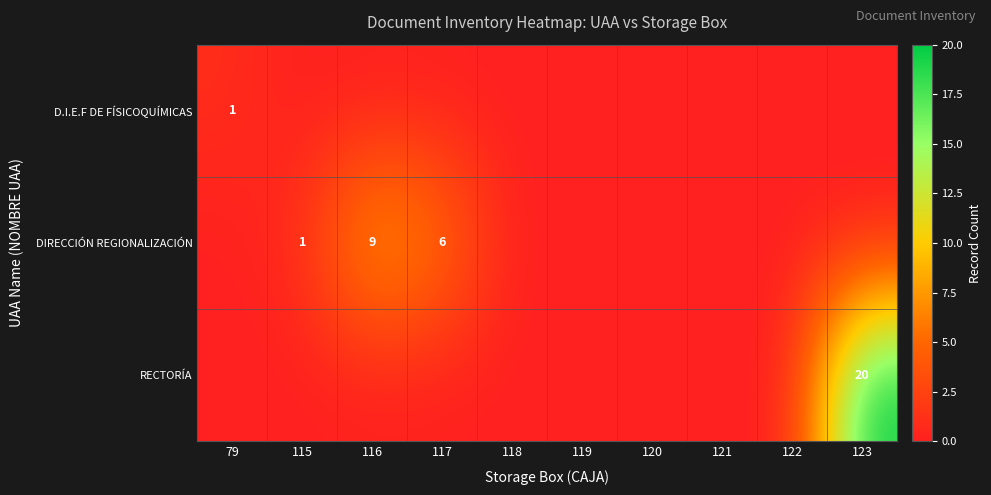

Is it true that D.I.E.F DE FÍSICOQUÍMICAS equals 1 at 79?

True